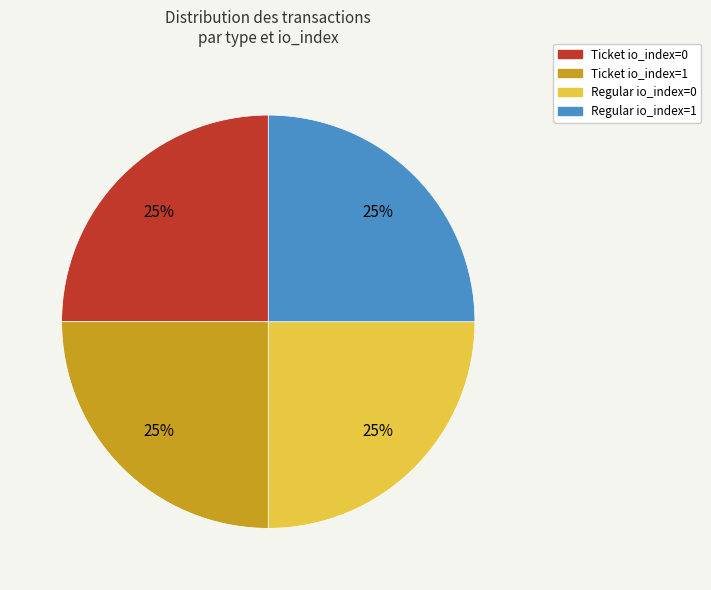

To the nearest percent, what is the combined percentage of Ticket io_index=1 and Regular io_index=1?

50%